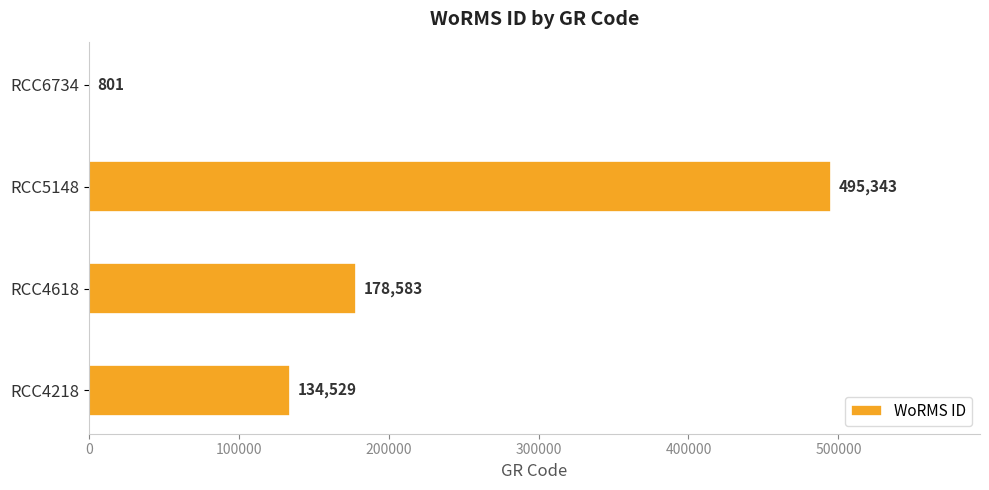

Where is the data nearest to the value 248072?

RCC4618